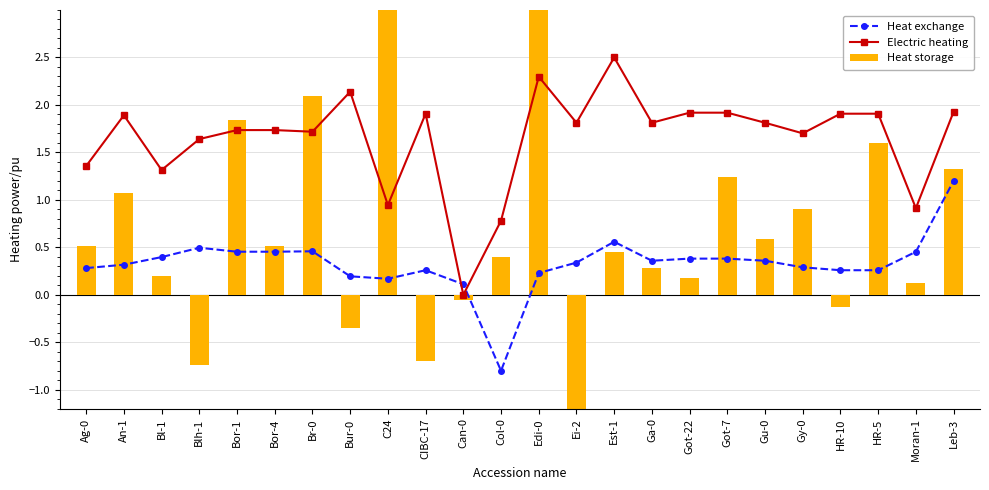

What is the difference between the highest and lowest values at Ga-0?

1.5